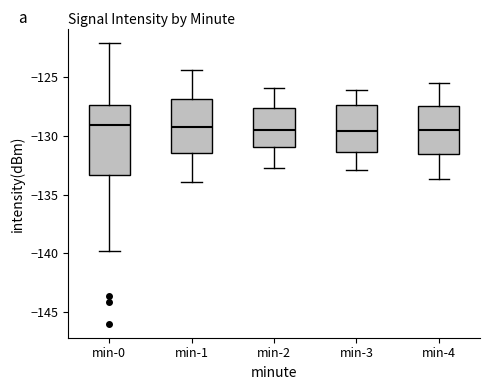

Comparing the boxes themselves (not the whiskers), which one is the tallest?

min-0